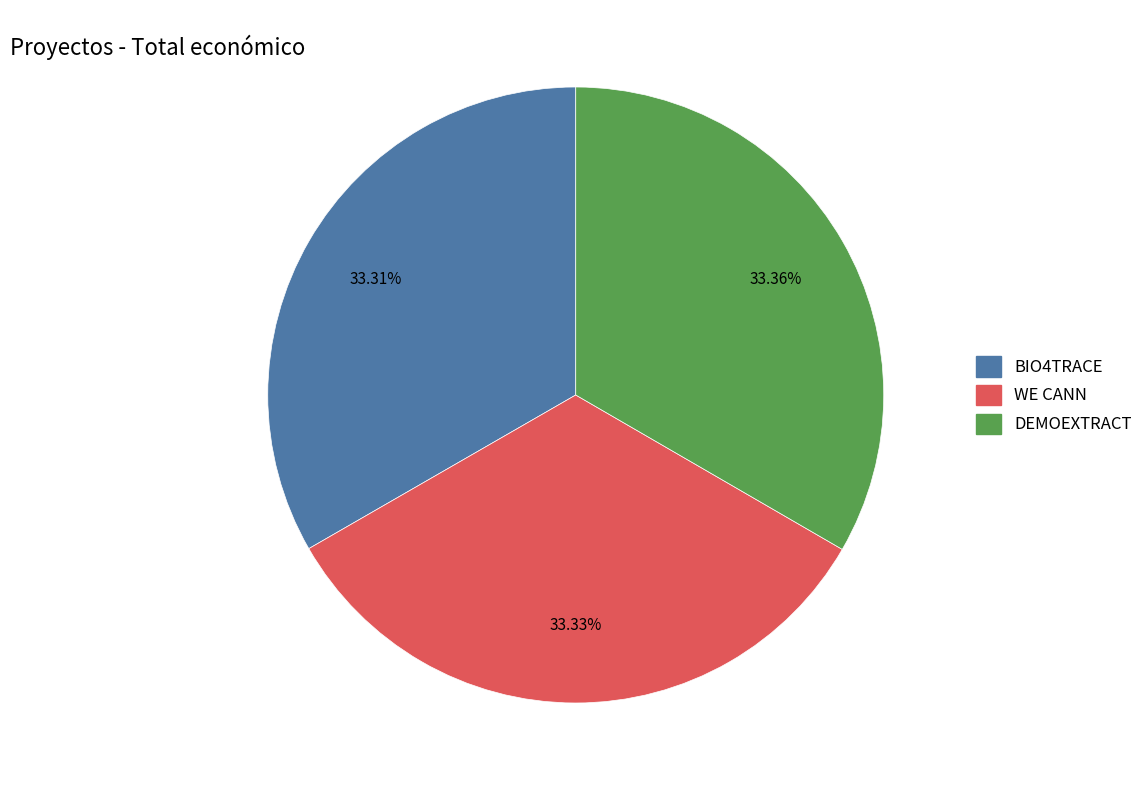

Is DEMOEXTRACT the majority of the pie?

No